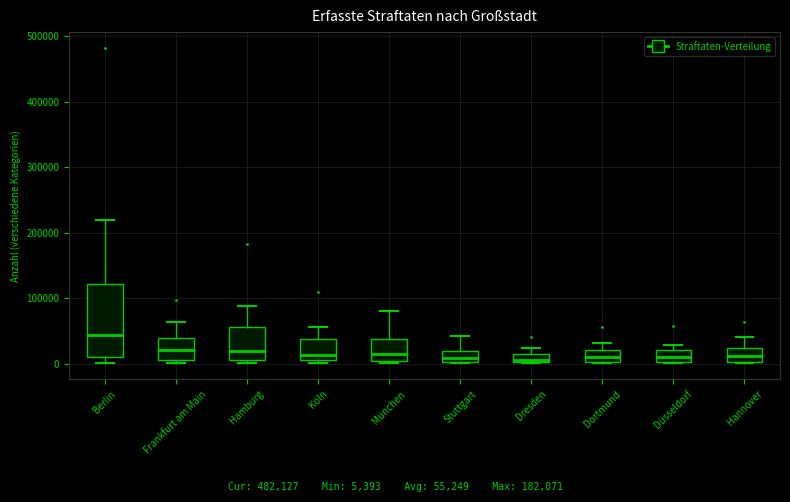

Where is the upper edge of the box for Dresden on the y-axis? The values are not printed on the chart, so give them approximately, as read against the axis.

10000